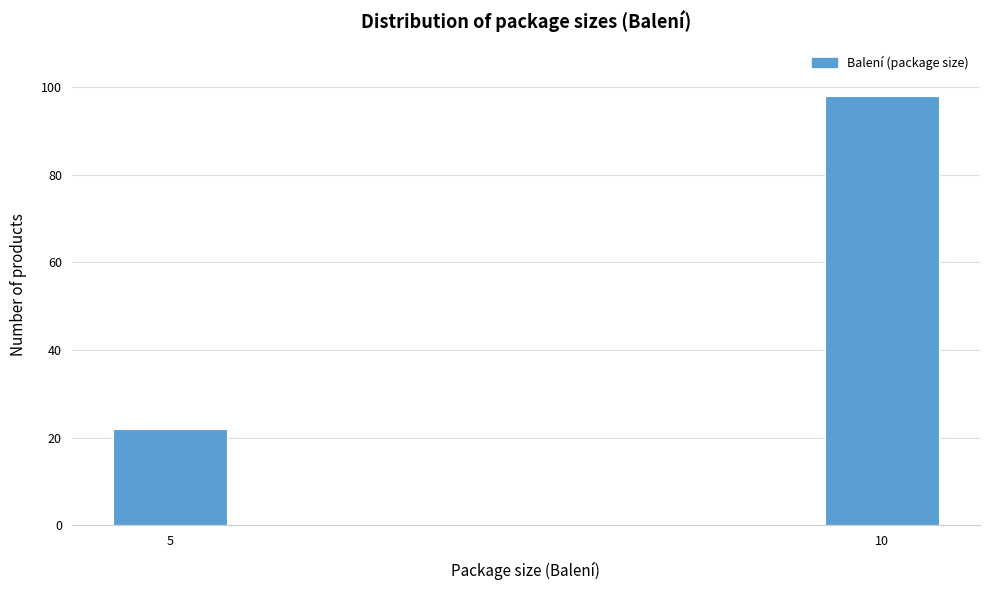

Reading left to right, what are all the values shown in this chart?

22	98